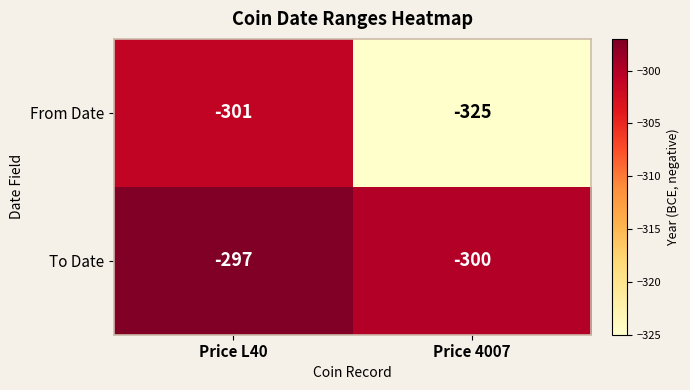

Where is To Date nearest to the value -298?

Price L40